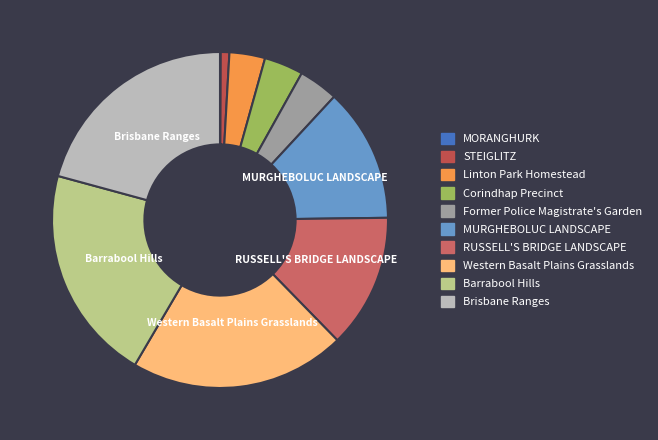

To the nearest percent, what is the difference between the largest and smallest slice percentages?

21%